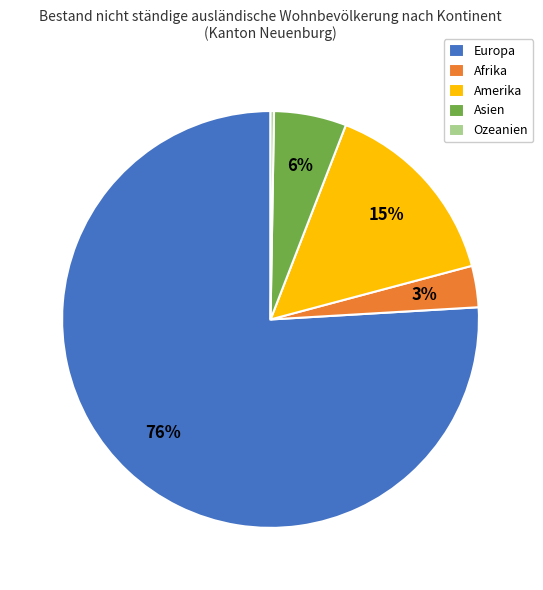

Is Europa the majority of the pie?

Yes